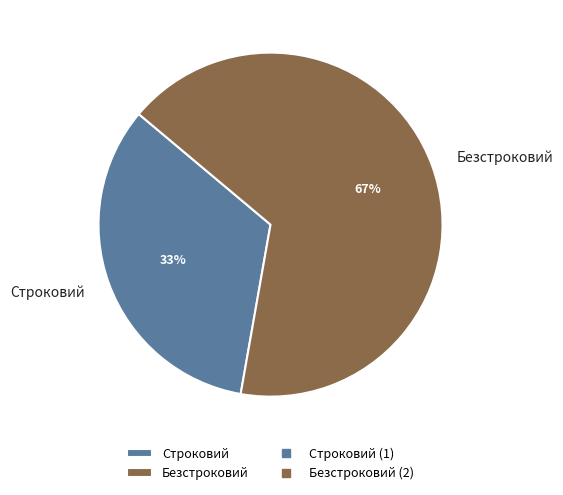

The Строковий slice represents 25% of the pie. True or false?

False